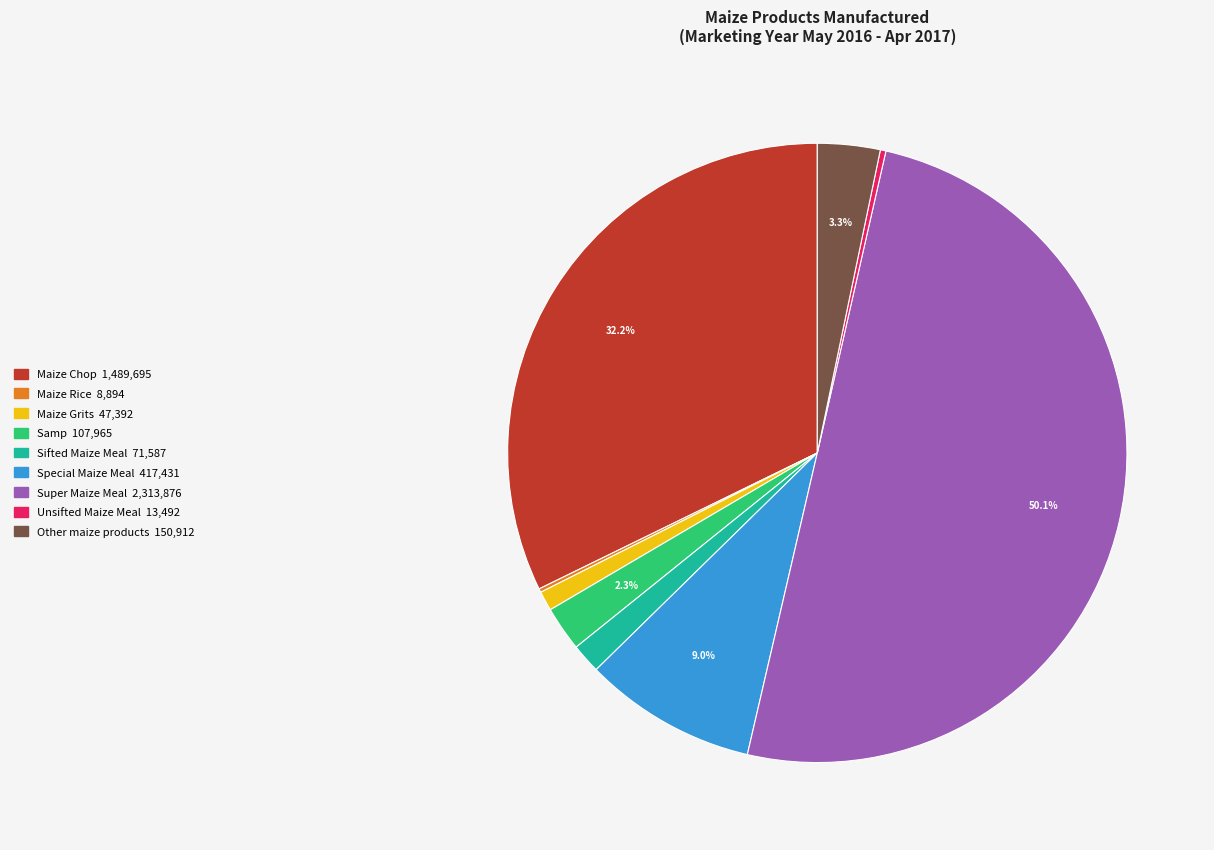

Does Other maize products account for over 50% of the chart?

No